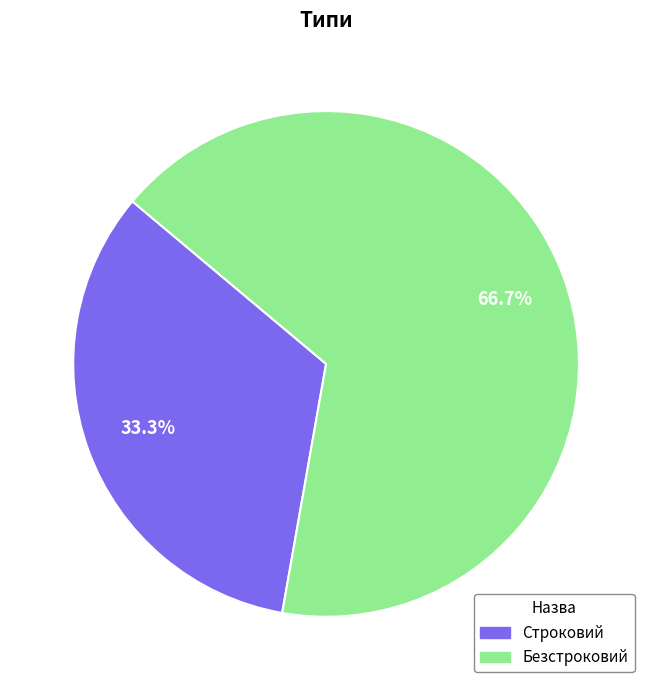

Count the number of slices in the pie.

2